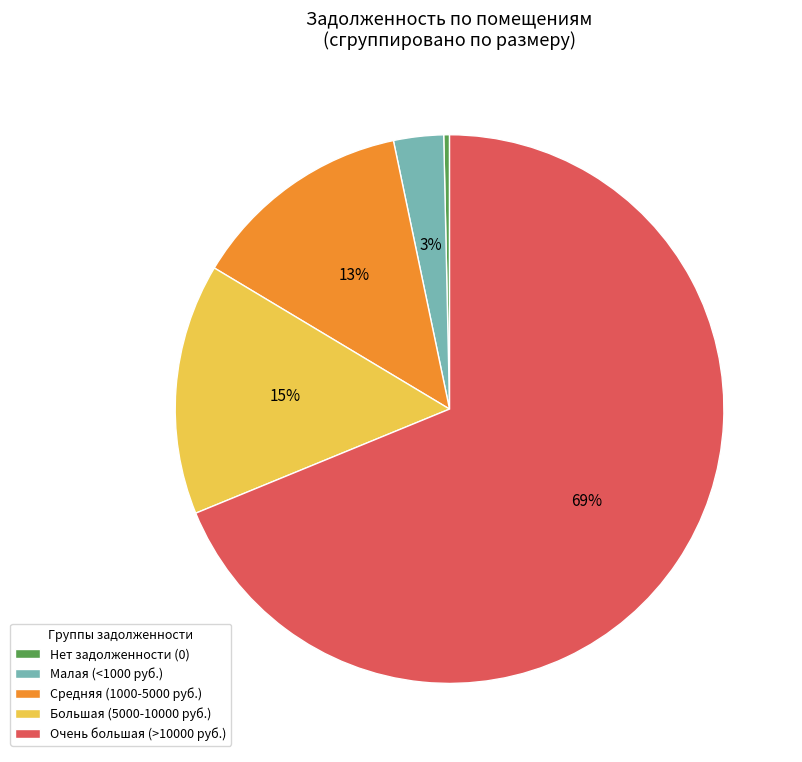

Is the sum of Очень большая (>10000 руб.) and Нет задолженности (0) greater than half?

Yes